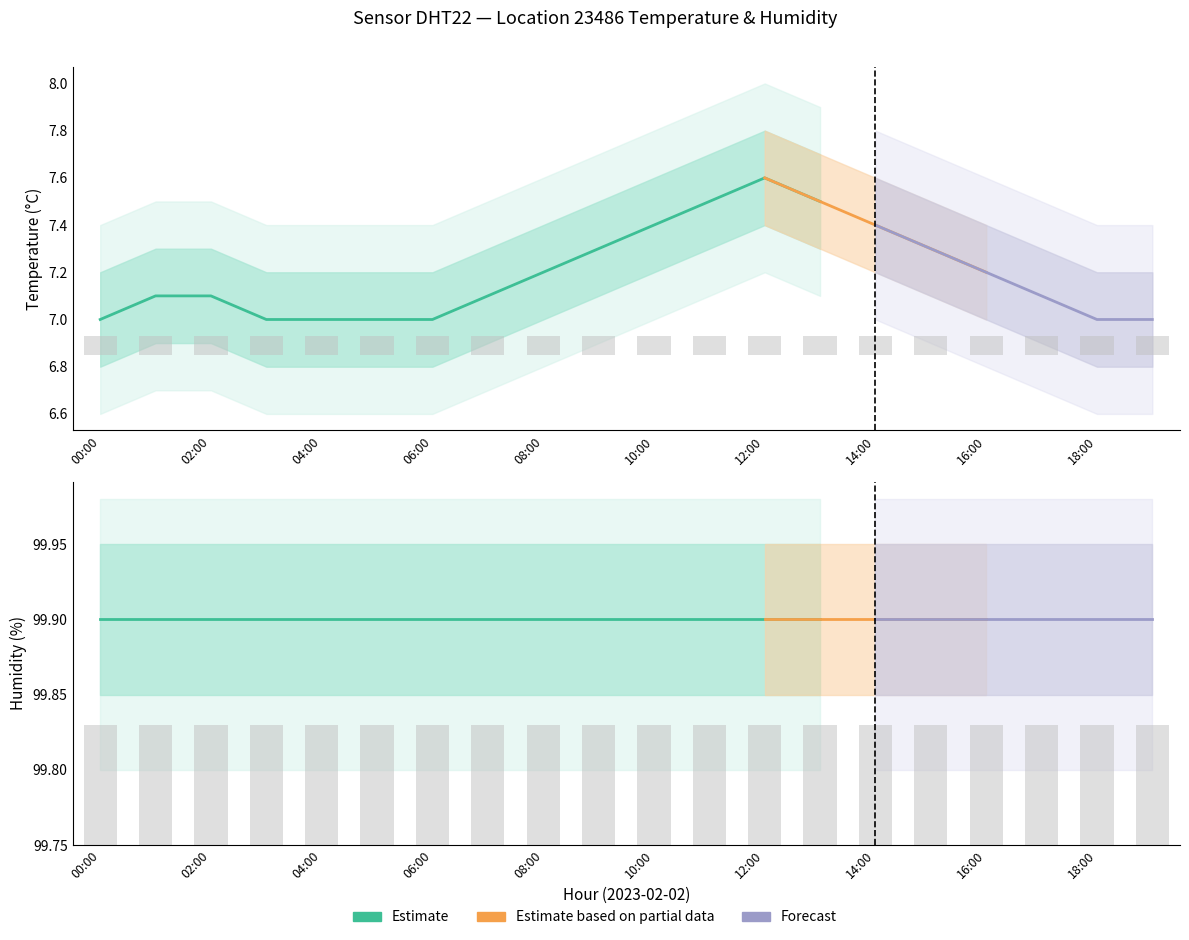

At how many categories does at least one series exceed 37?

20